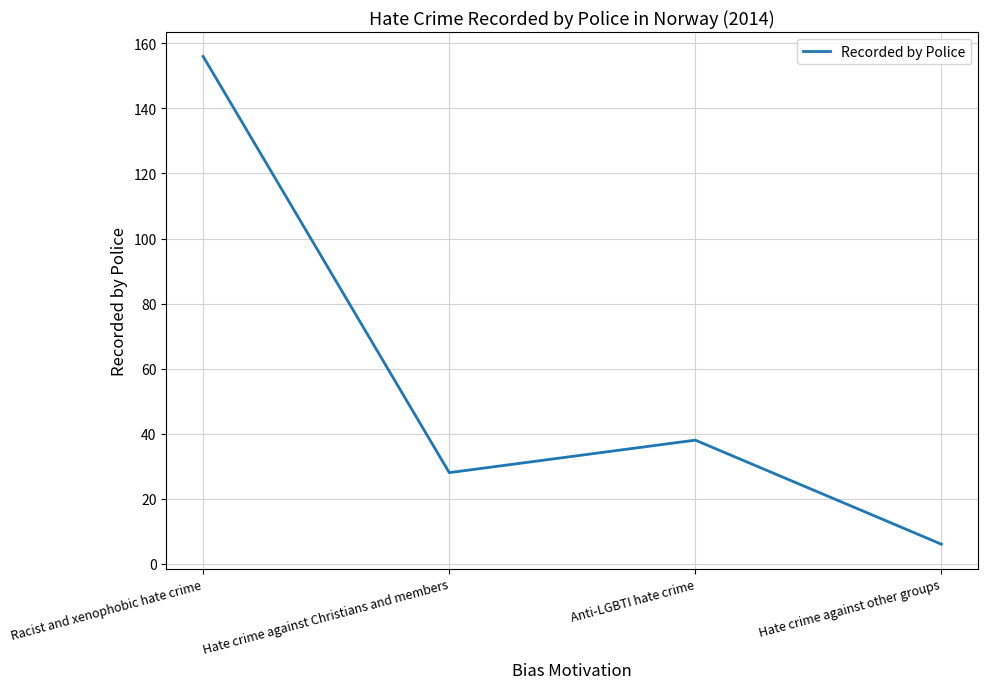

What is the difference between the maximum and minimum values?

150